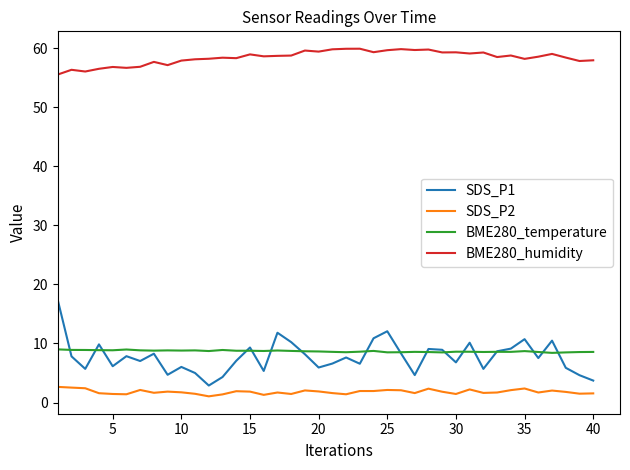

What is the minimum value shown in the chart?

1.1